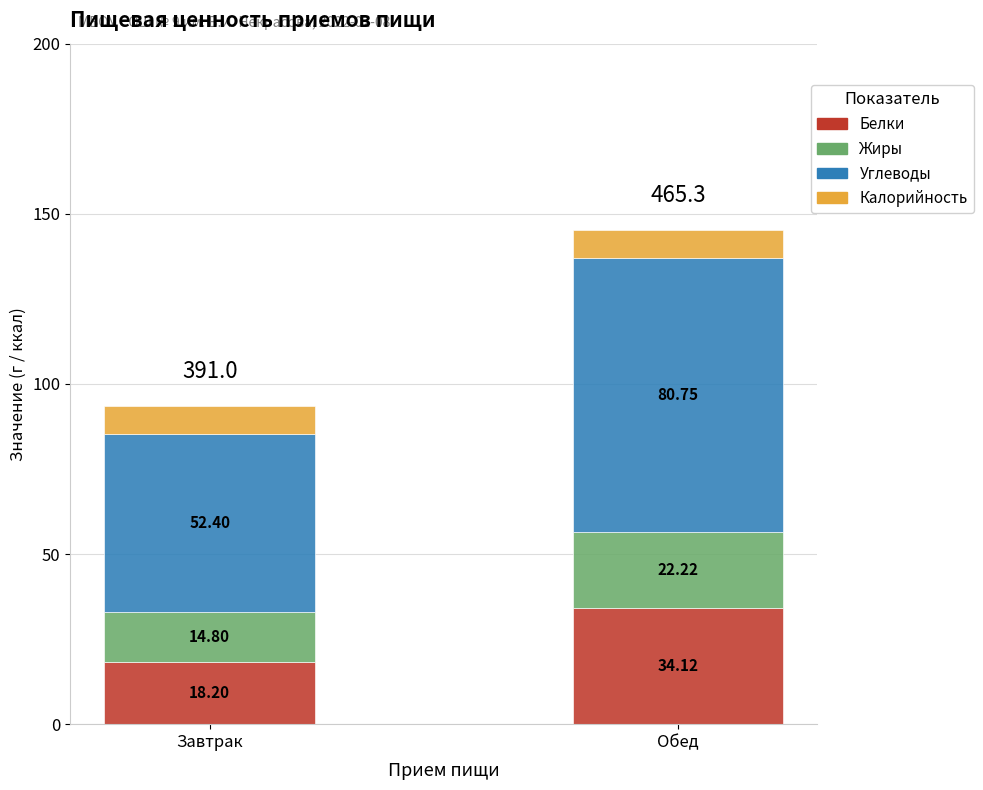

At which category is the sum across all series the highest?

Обед